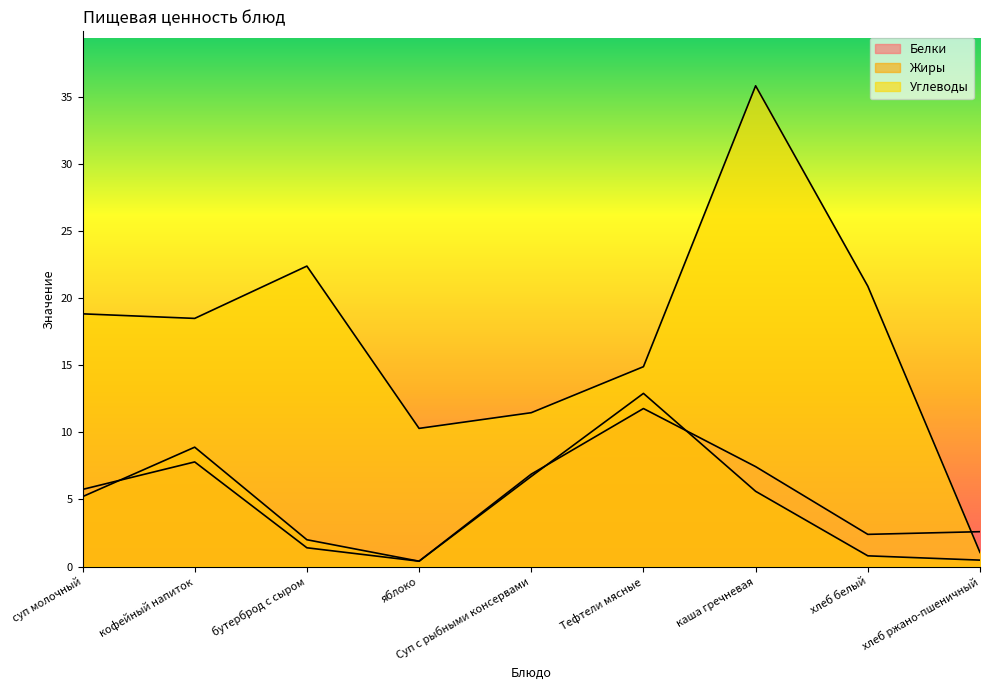

How many distinct data groups are displayed?

3